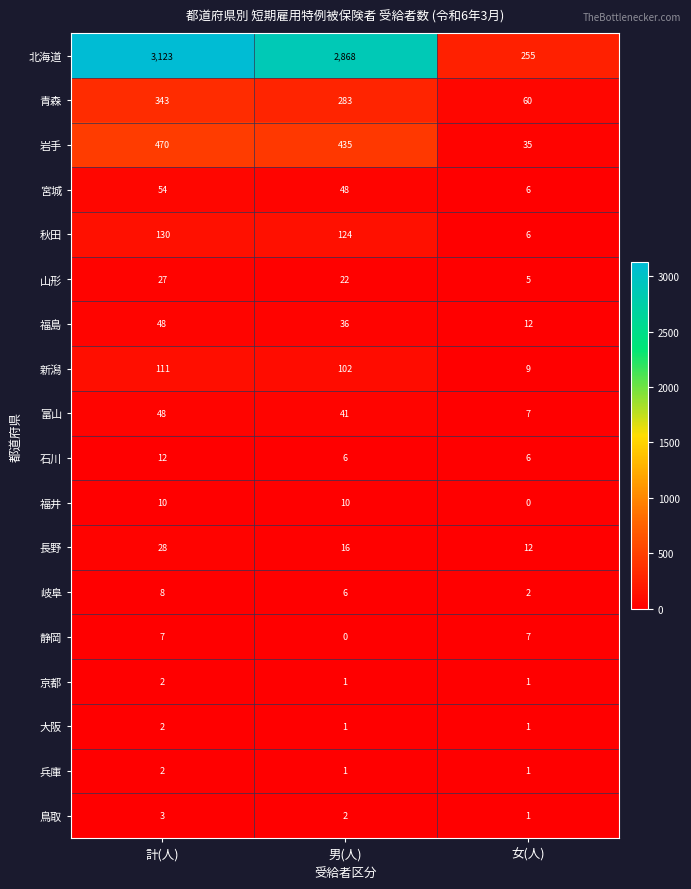

Between 計(人) and 女(人), which series saw the biggest shift?

北海道